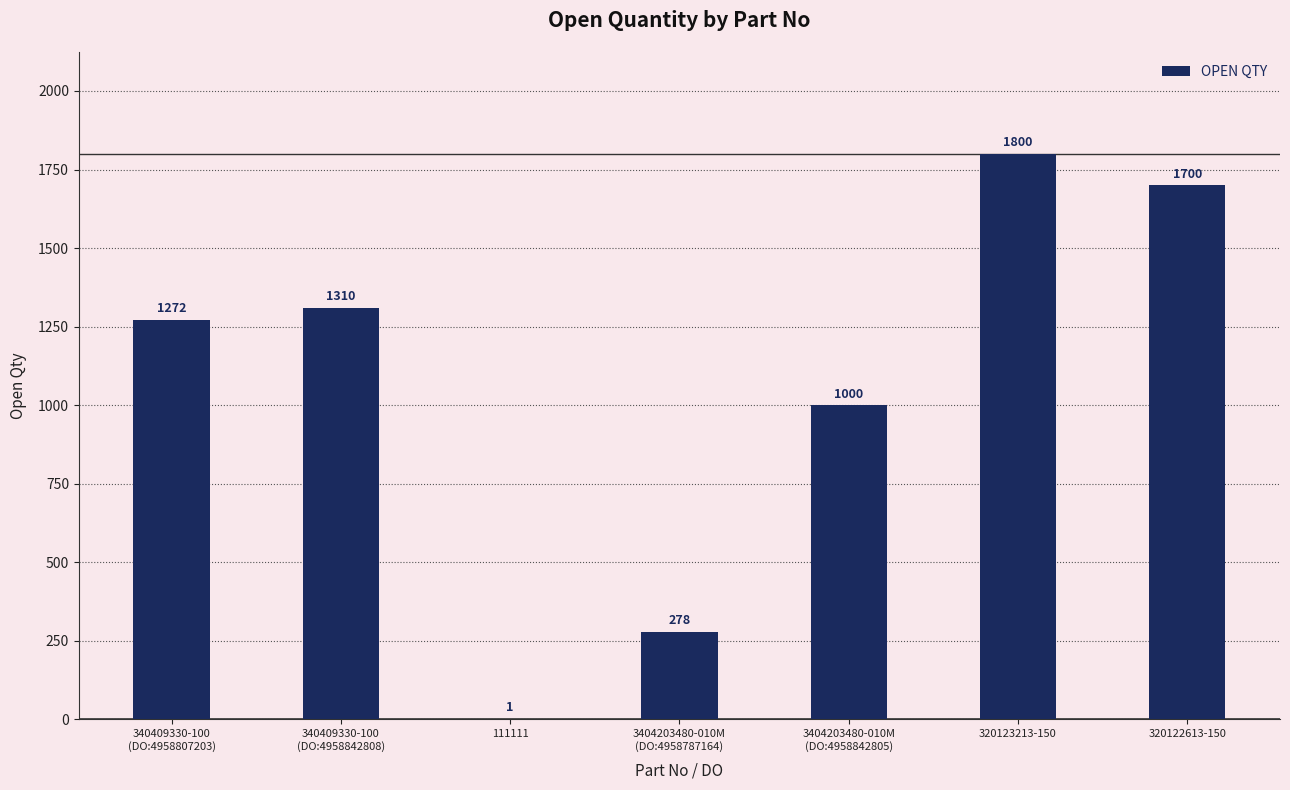

The value at 320123213-150 is 1800. True or false?

True